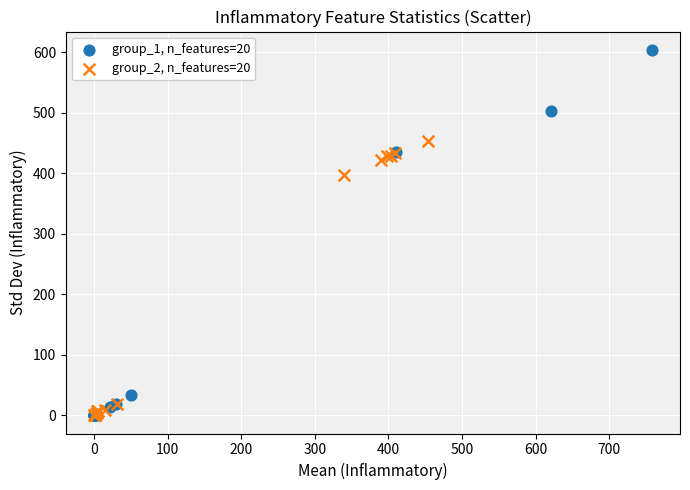

Which series contains the highest Y value?

group_1, n_features=20